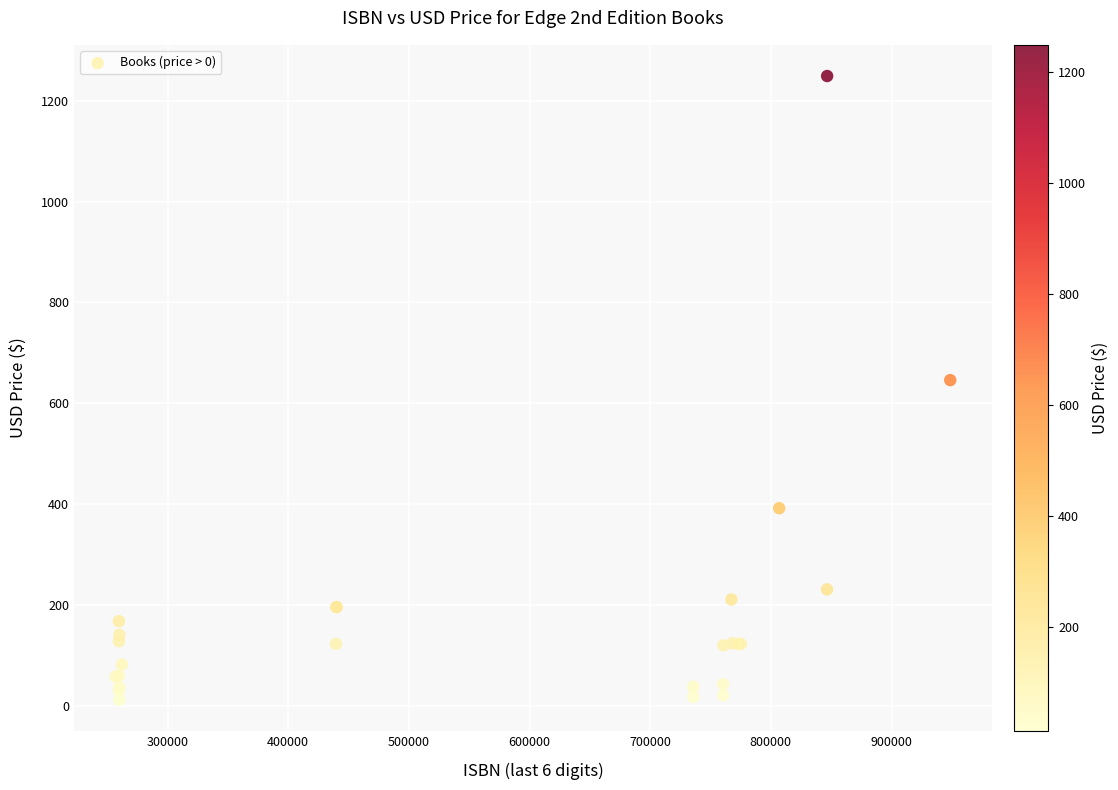

What Y value in the scatter plot is closest to 630?

646.0